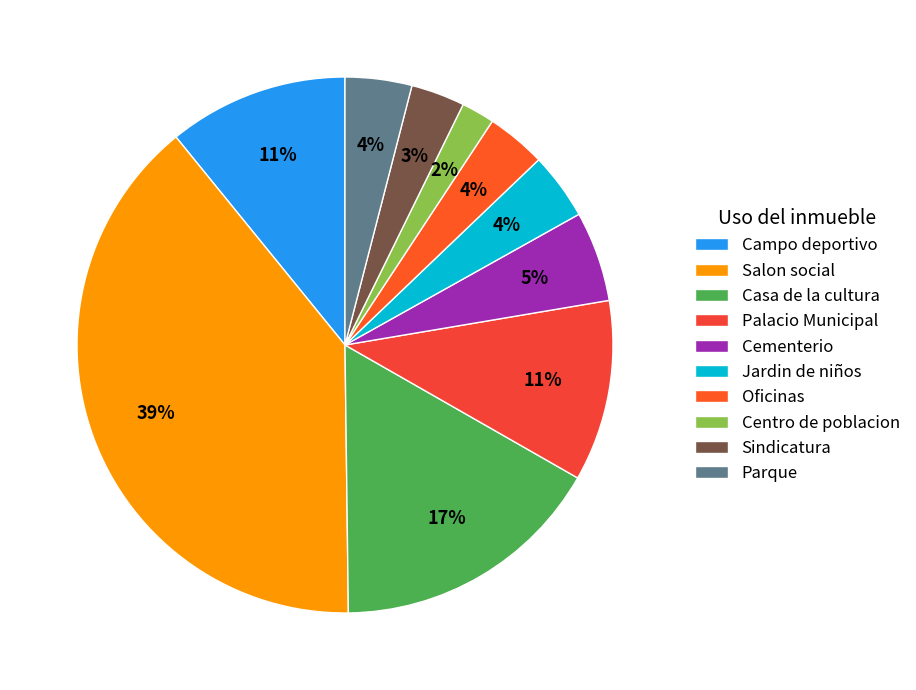

Does Cementerio represent more than half of the total?

No